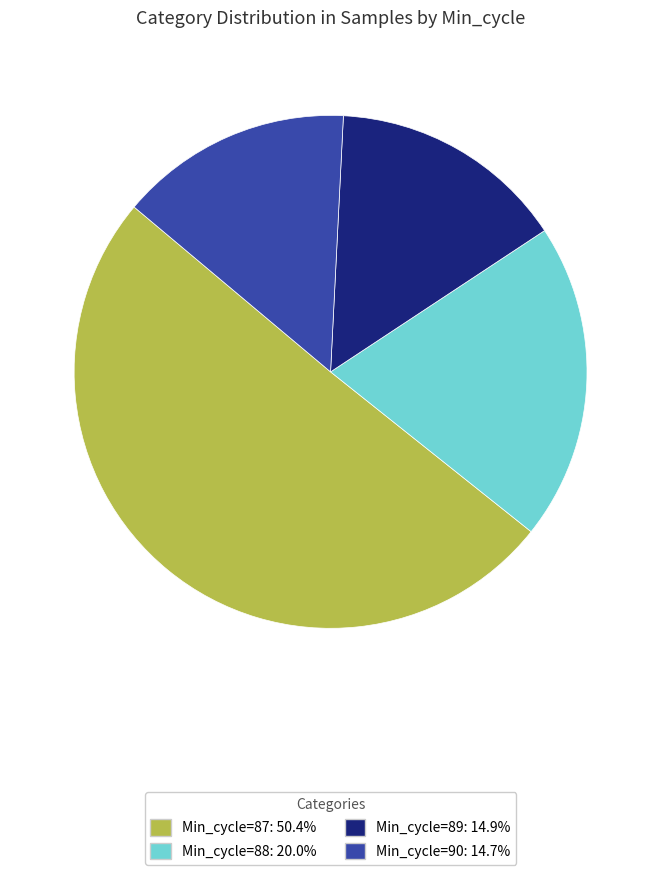

Is there any slice that represents more than half of the pie?

Yes